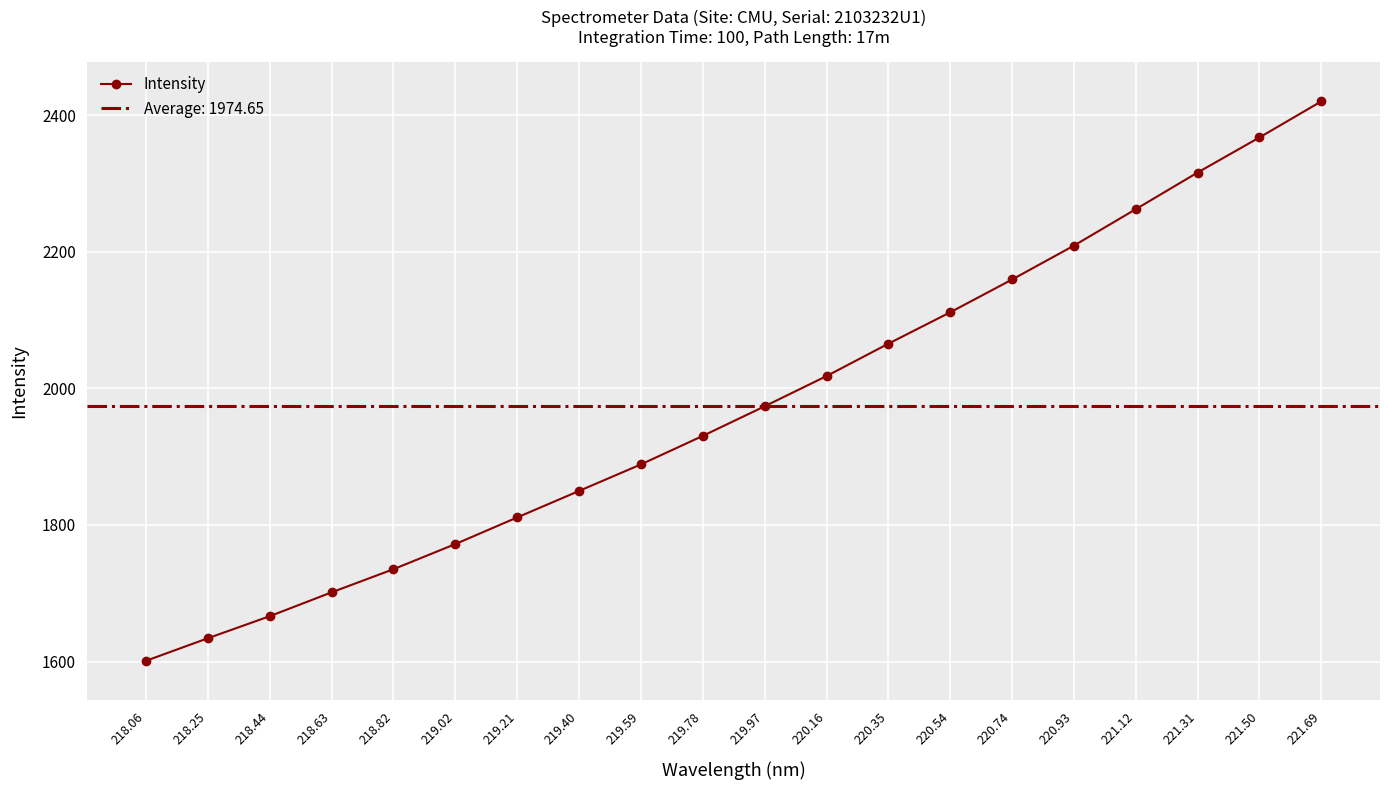

What position from the left is 219.02?

6